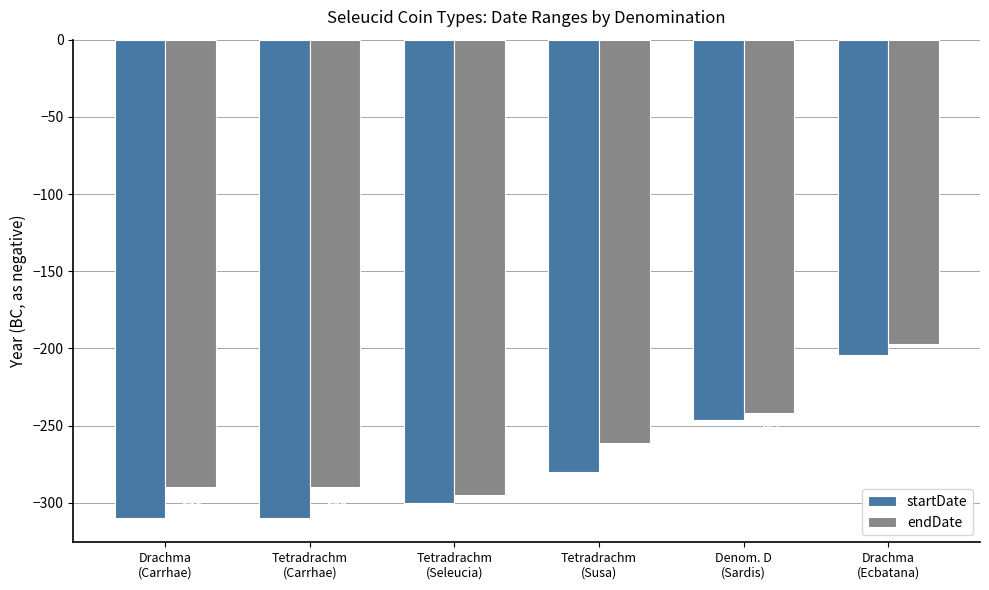

The value of startDate at Tetradrachm
(Seleucia) is -300. True or false?

True